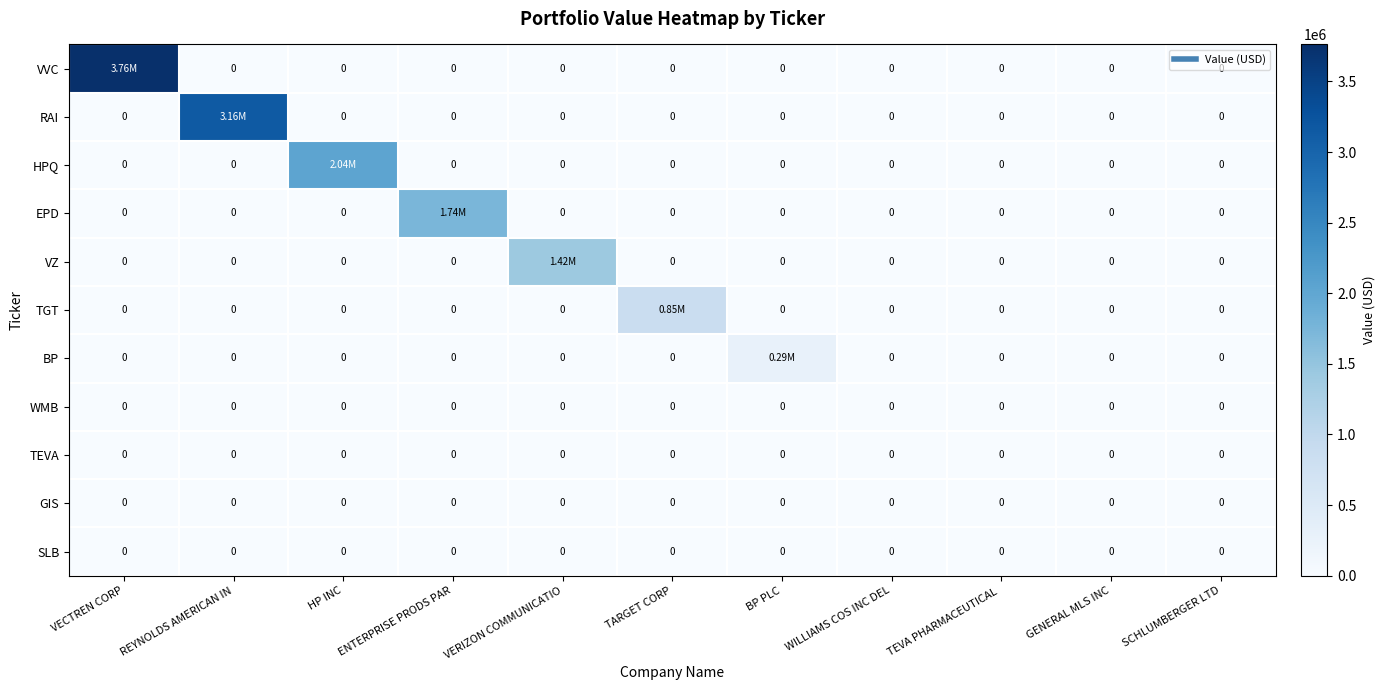

True or false: RAI has a value of 5072370 at REYNOLDS AMERICAN IN.

False